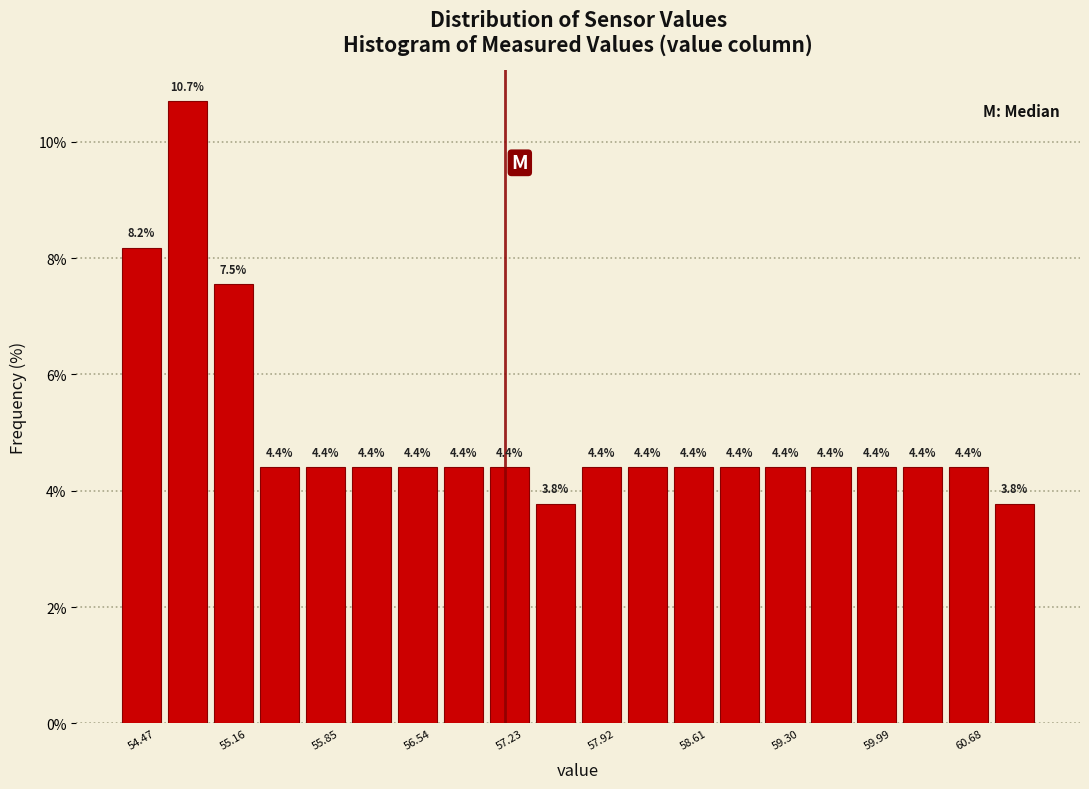

Read against the x-axis, roughly where is the centre of the tallest bar?

54.8